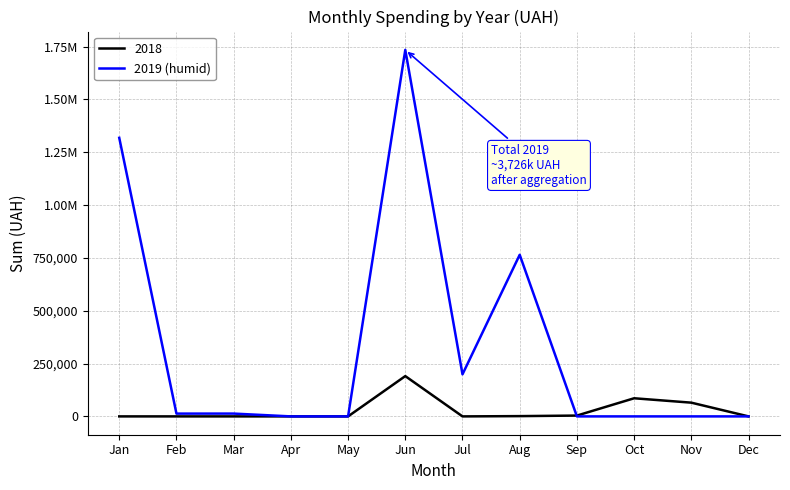

What is the greatest value displayed?

1734262.7